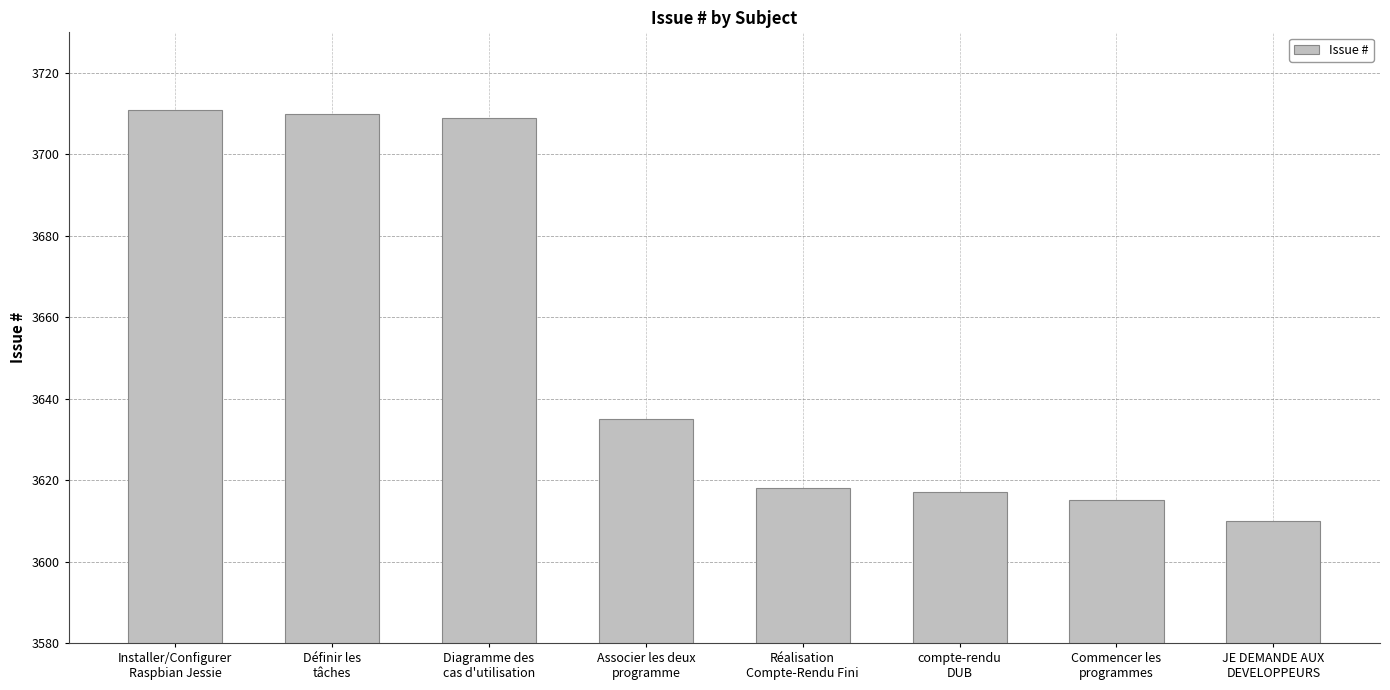

How many series are shown in this chart?

1